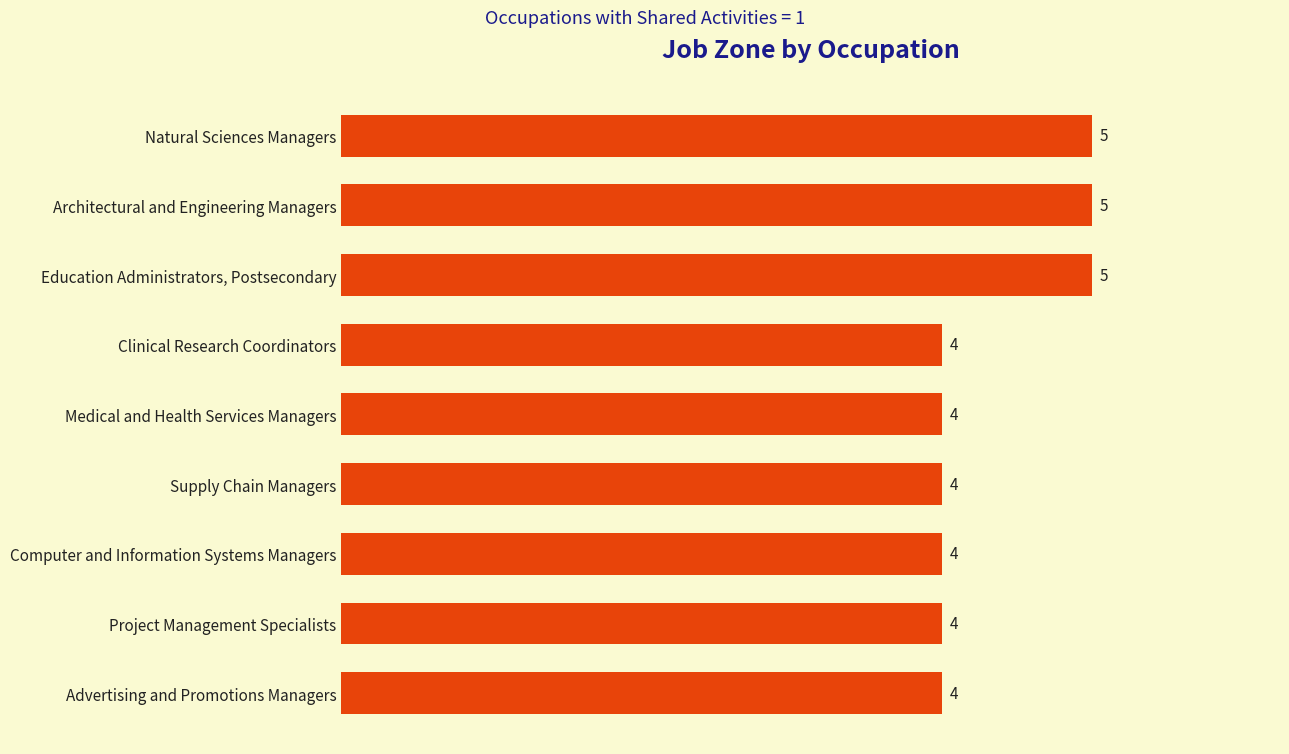

What is the greatest value displayed?

5